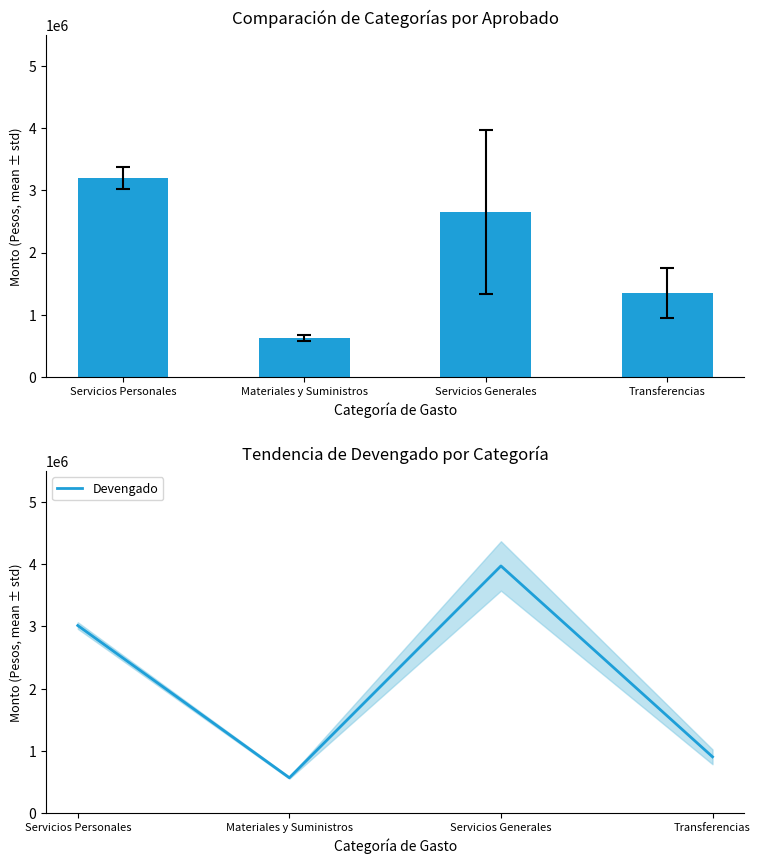

True or false: Devengado has a value of 903638 at Transferencias.

True